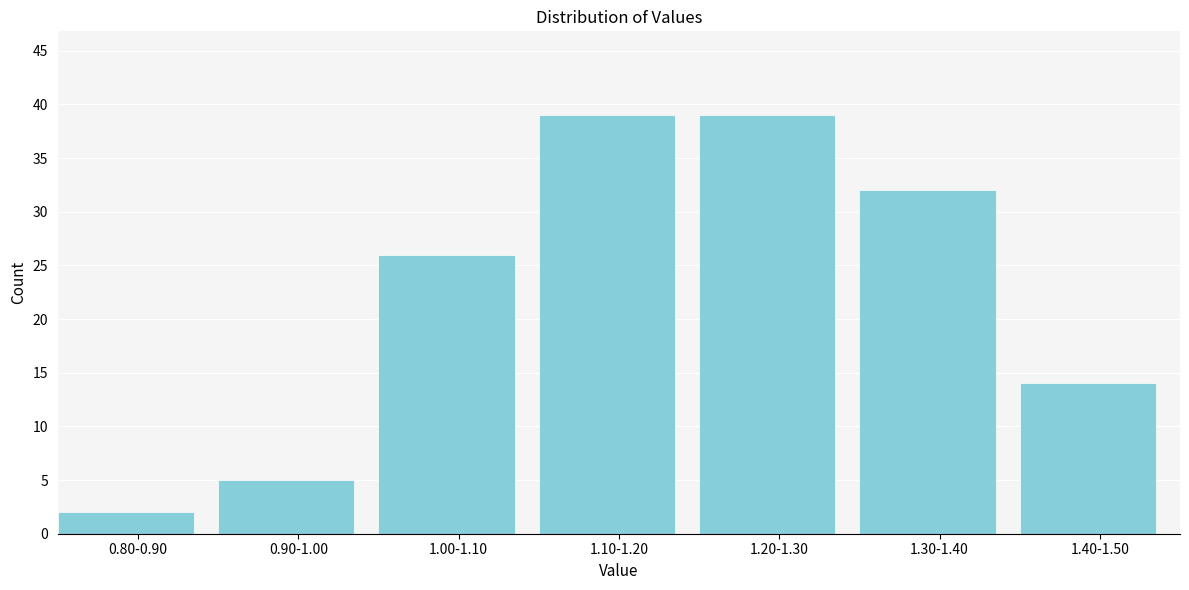

Reading right to left, transcribe all the data shown in this chart.

1.40-1.50=14	1.30-1.40=32	1.20-1.30=39	1.10-1.20=39	1.00-1.10=26	0.90-1.00=5	0.80-0.90=2